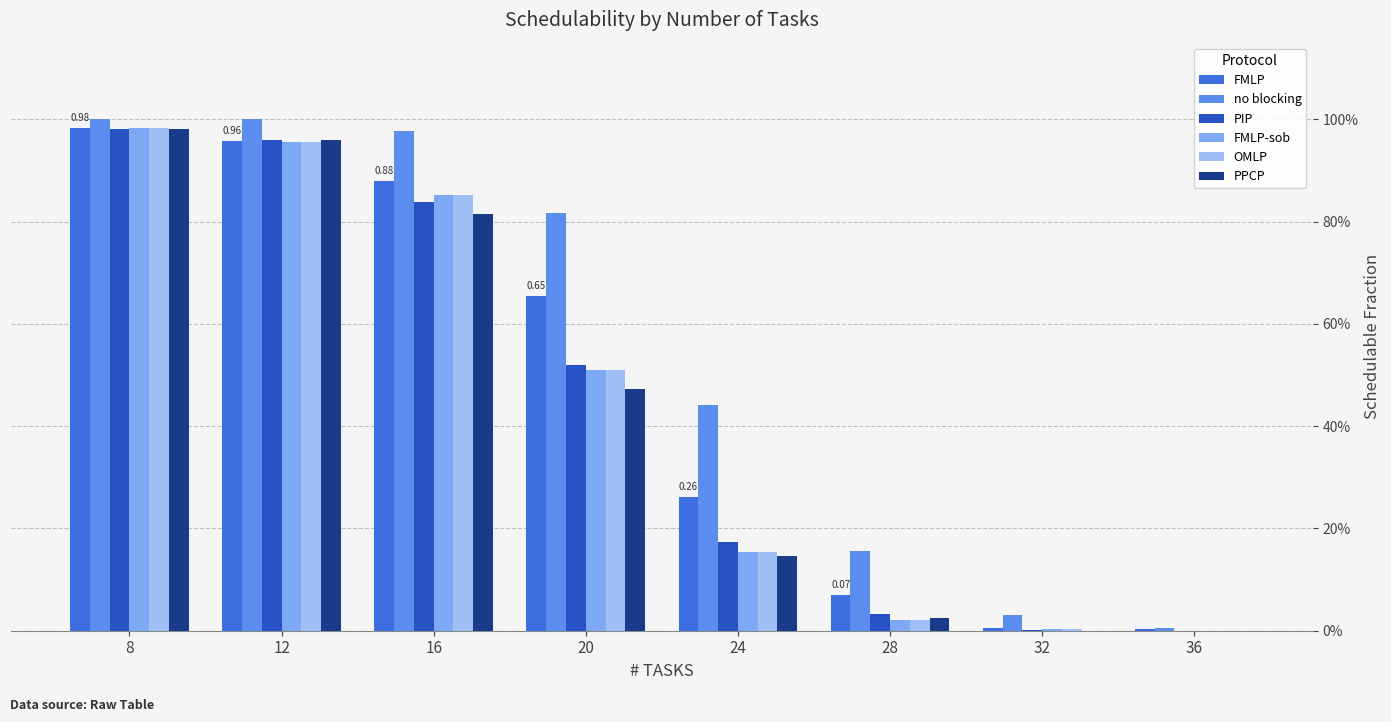

What is the total value across all series at 24?

1.3